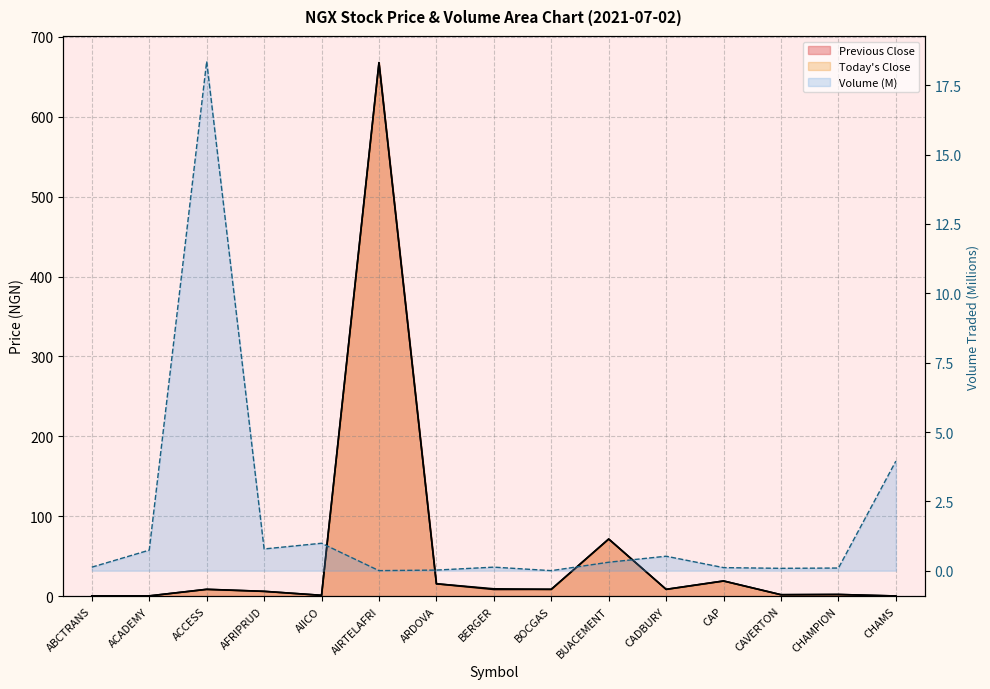

True or false: Volume Traded has a value of 0.1 at CAVERTON.

False